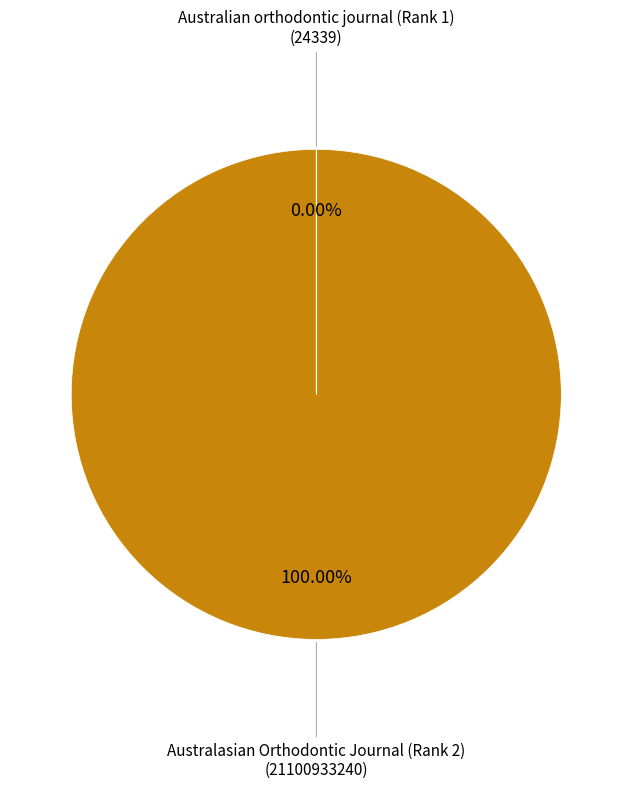

Is there any slice that represents more than half of the pie?

Yes